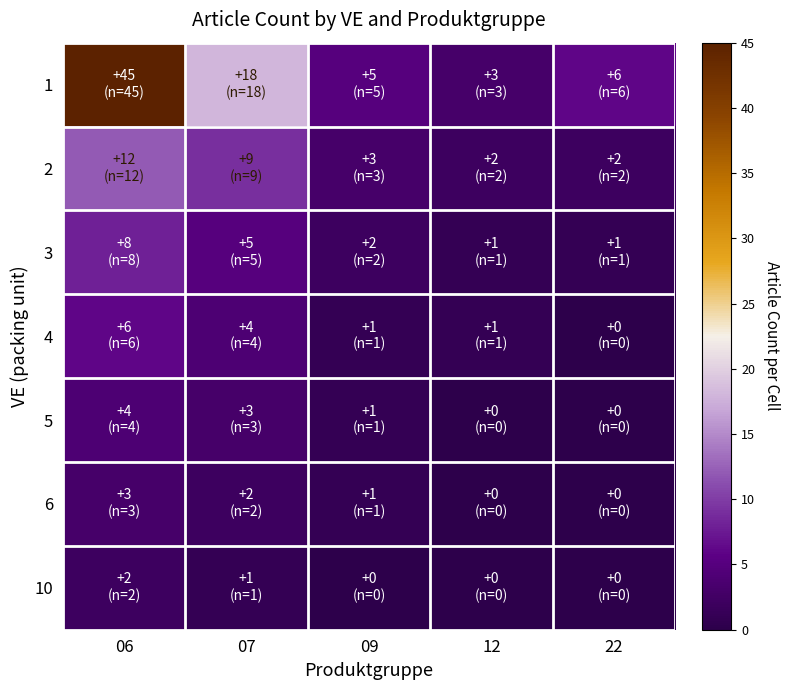

What is the greatest value displayed?

45